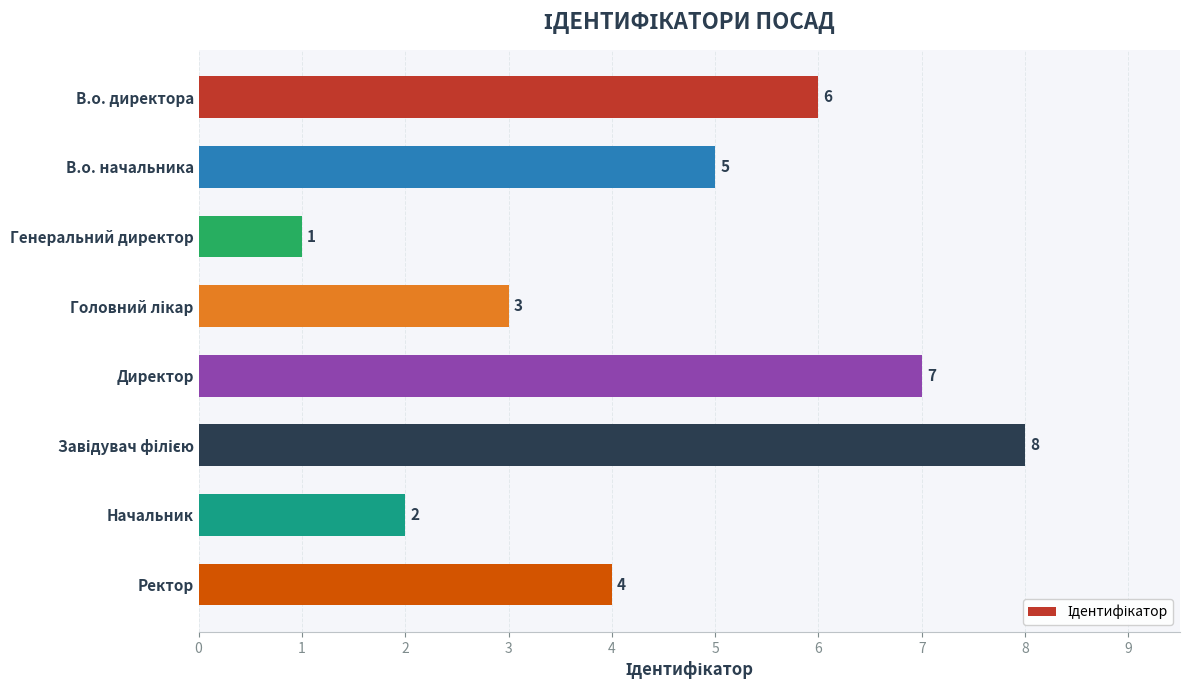

Reading top to bottom, what are all the values shown in this chart?

6	5	1	3	7	8	2	4